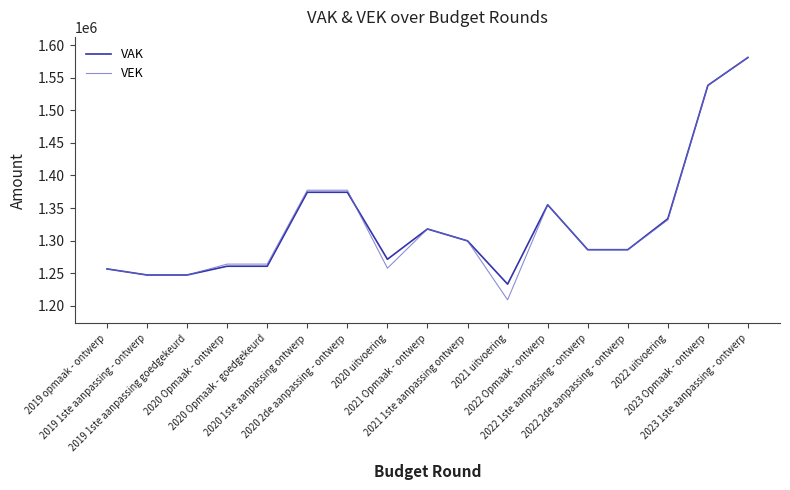

At how many categories does at least one series exceed 1395767?

2